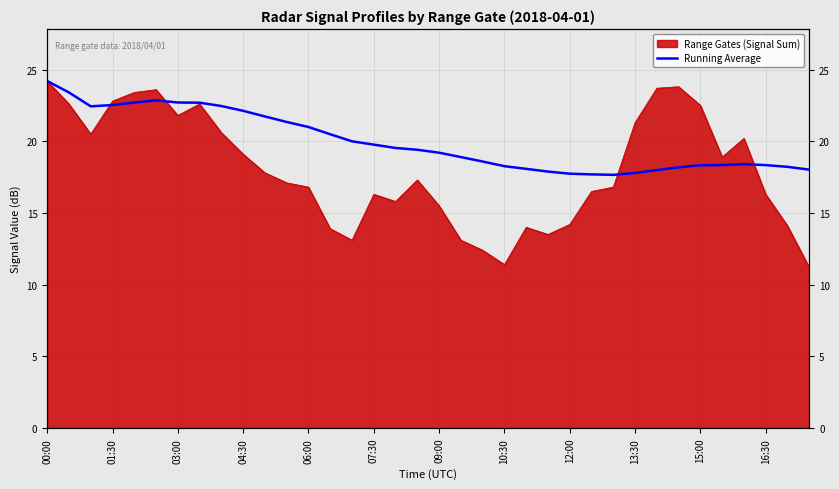

What is the difference between the maximum and second lowest values?

6.5